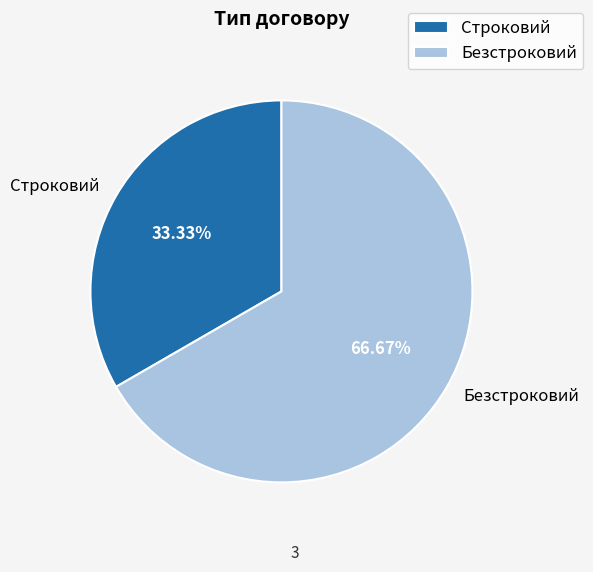

How many segments does this pie chart have?

2